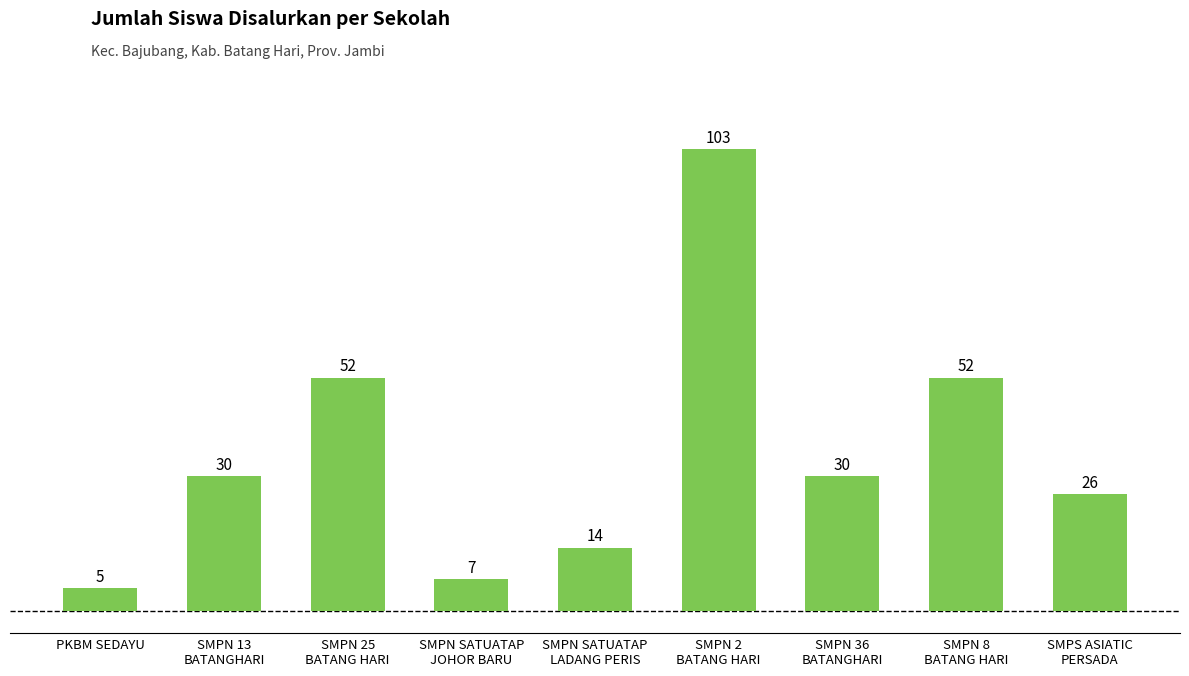

Reading left to right, what are all the values shown in this chart?

5	30	52	7	14	103	30	52	26